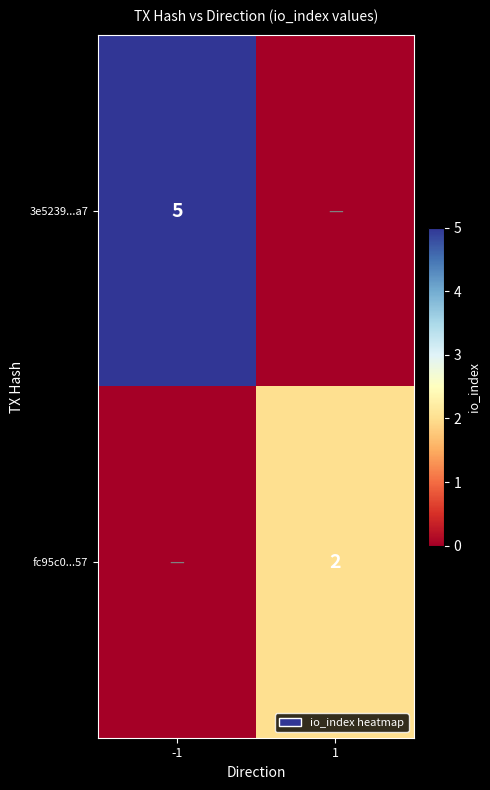

Is it true that 3e5239...a7 equals 2 at -1?

False